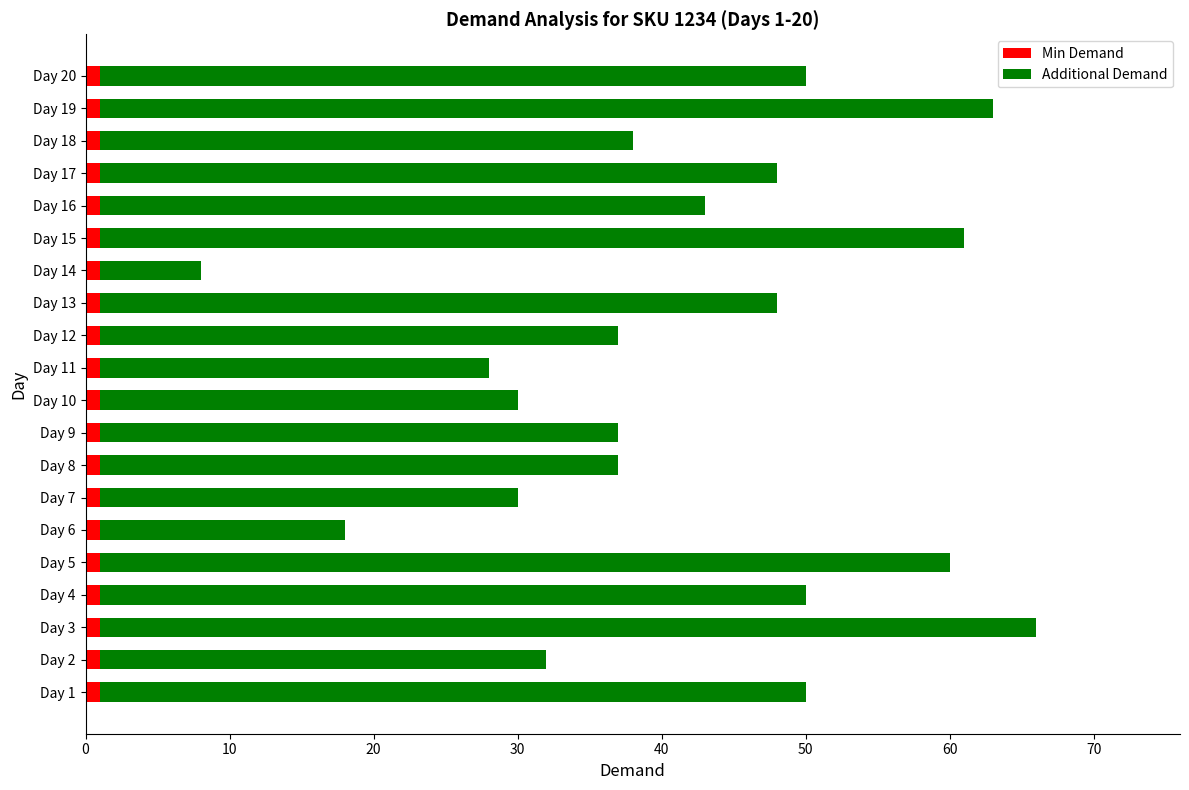

True or false: Min Demand has a value of 1 at Day 14.

True